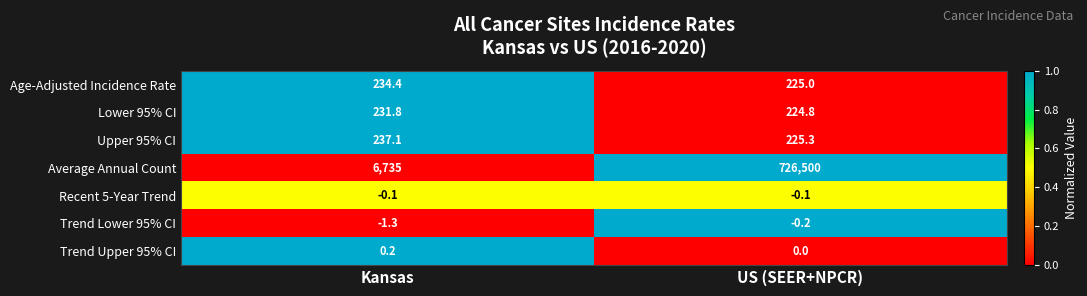

At which label is Average Annual Count closest to 366617?

Kansas